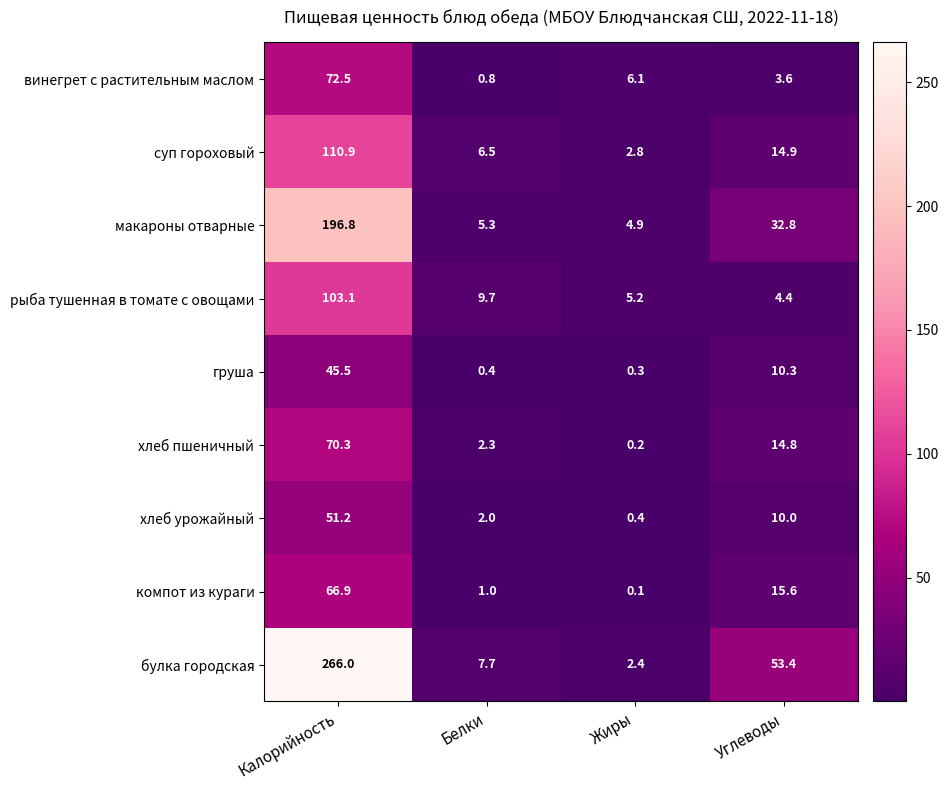

List the labels in order of винегрет с растительным маслом value, largest first.

Калорийность, Жиры, Углеводы, Белки